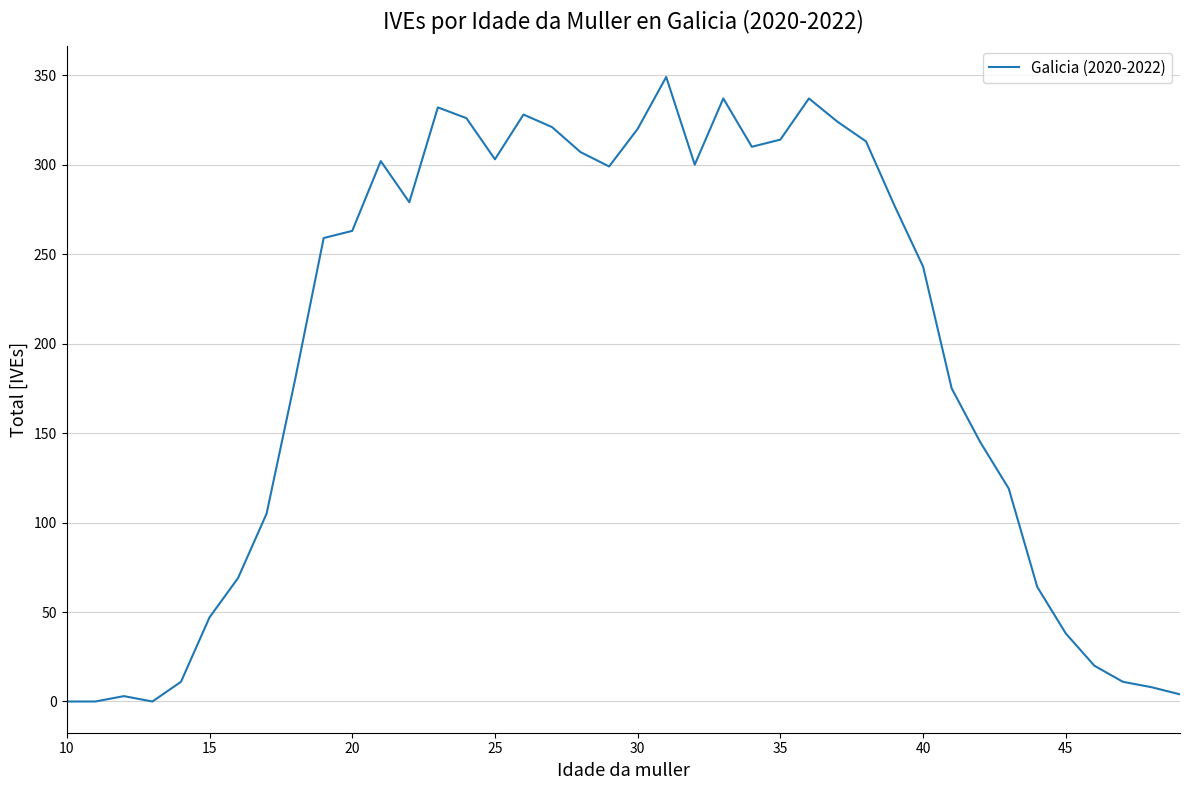

What is the maximum value shown in the chart?

349